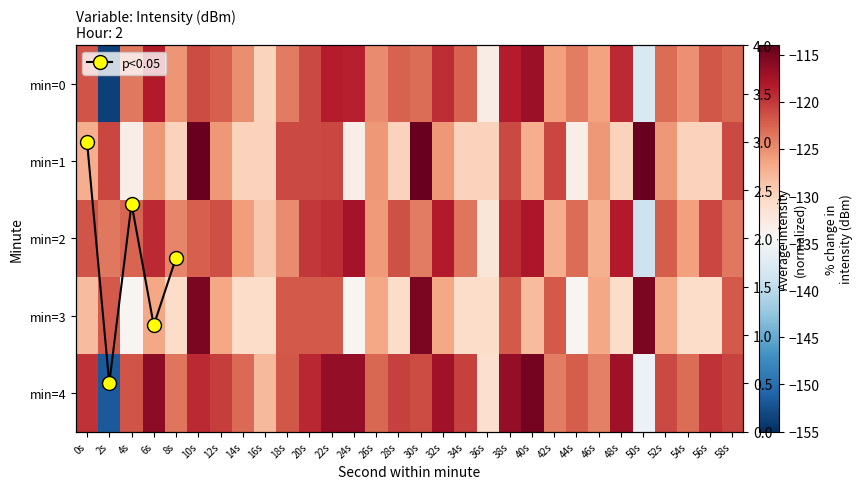

Between 28s and 48s, which is larger?

48s